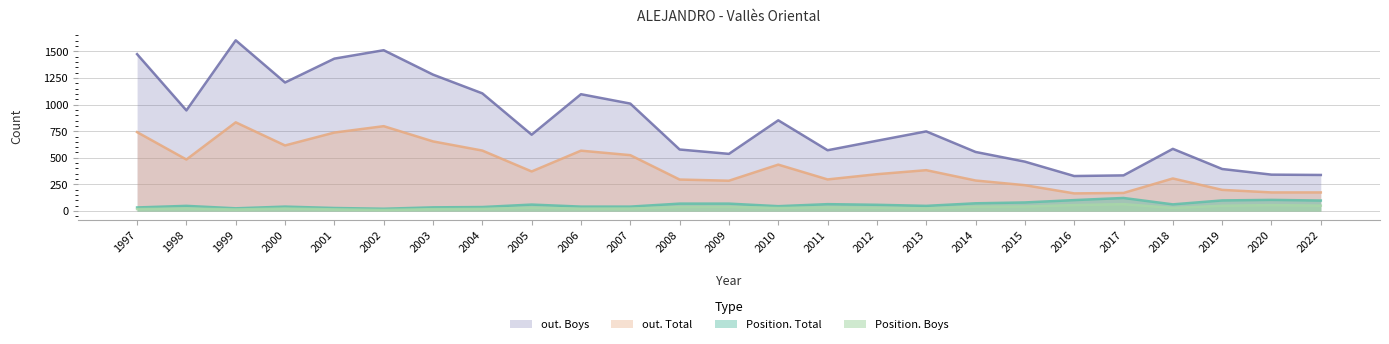

At which label does Position. Boys reach its minimum?

2002